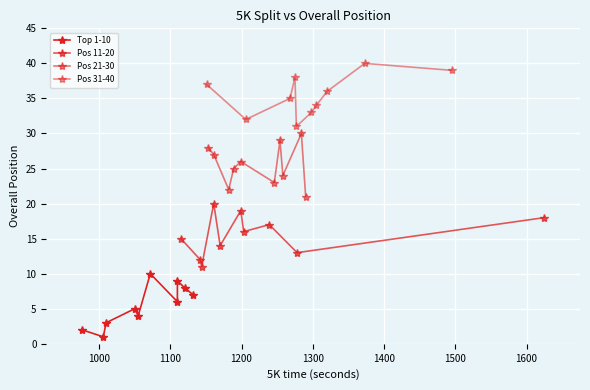

True or false: Pos 11-20 has a value of 4 at 1300.

False